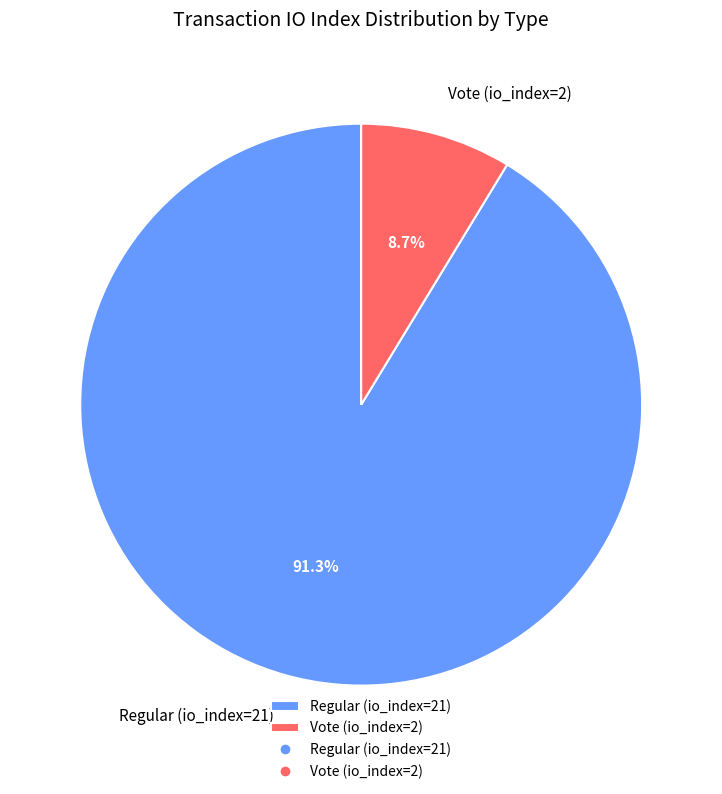

To the nearest percent, what is the difference between the Regular (io_index=21) and Vote (io_index=2) slice percentages?

83%